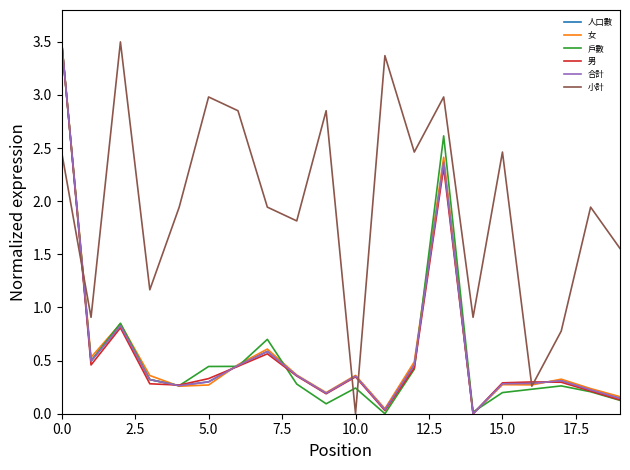

Does the chart have visible grid lines?

No